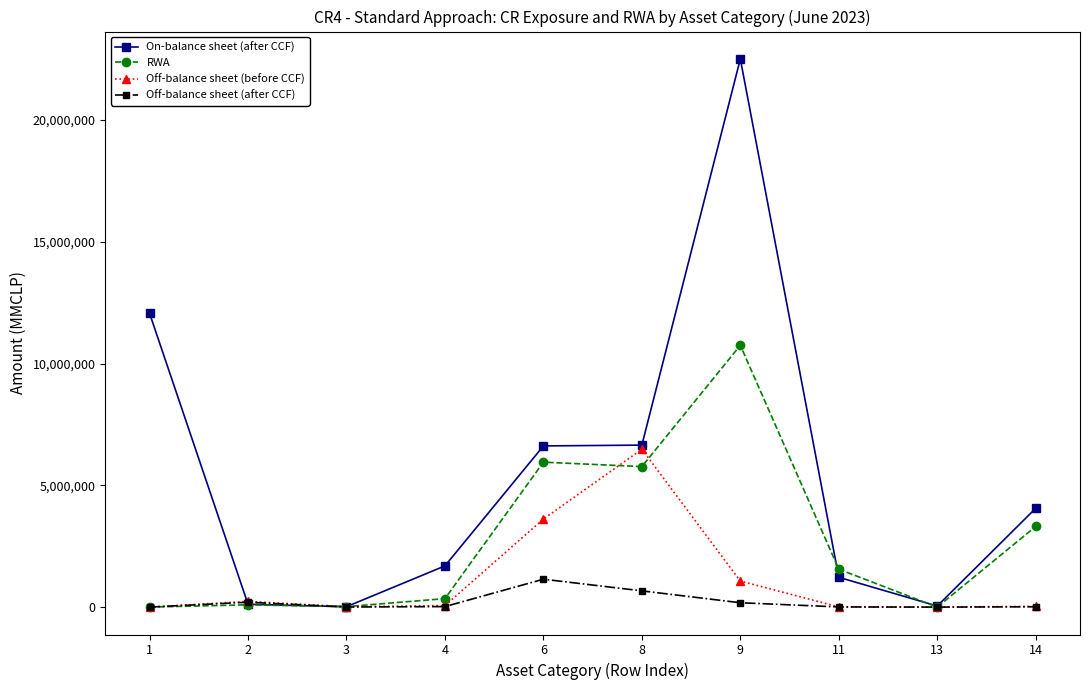

What is the sum of the RWA values at 2 and 14?

3402158.7